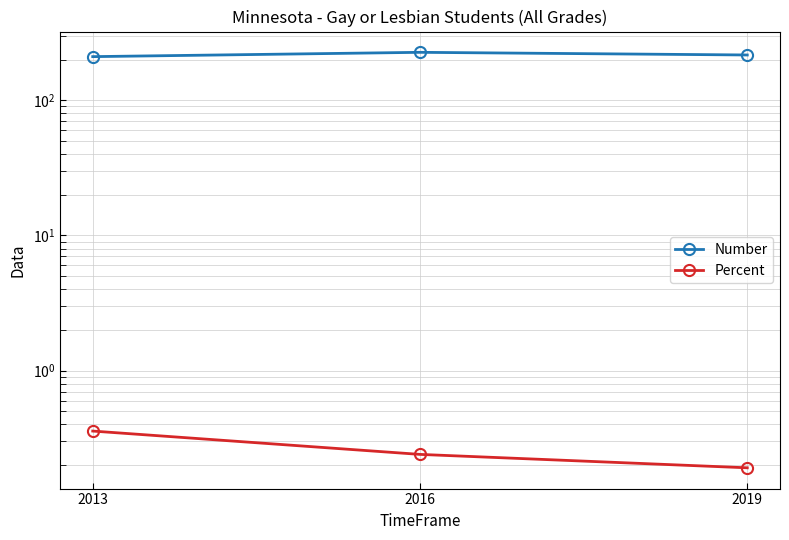

Rank the series by their average value, from highest to lowest.

Number, Percent